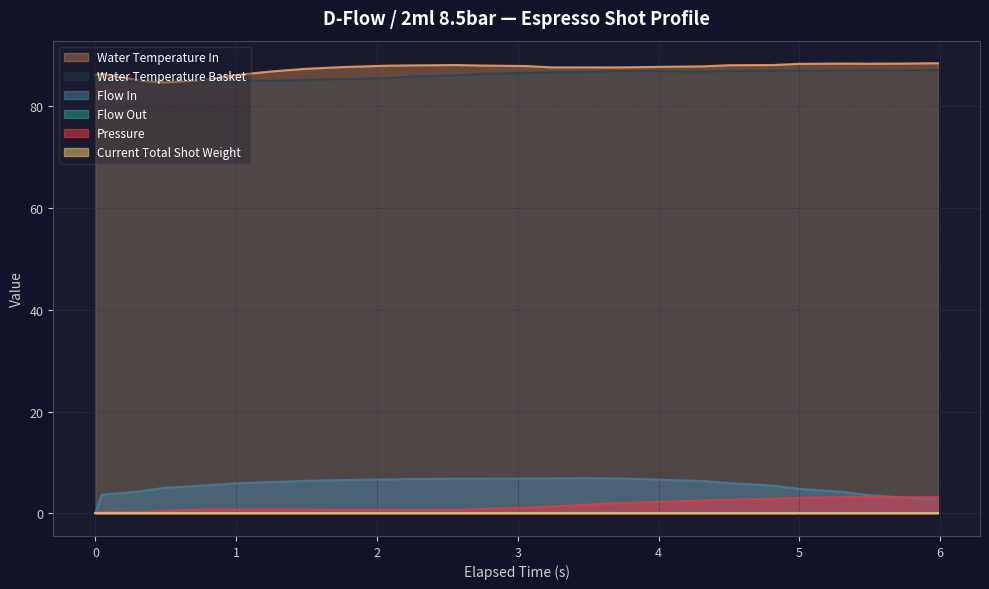

Does the chart have visible grid lines?

Yes